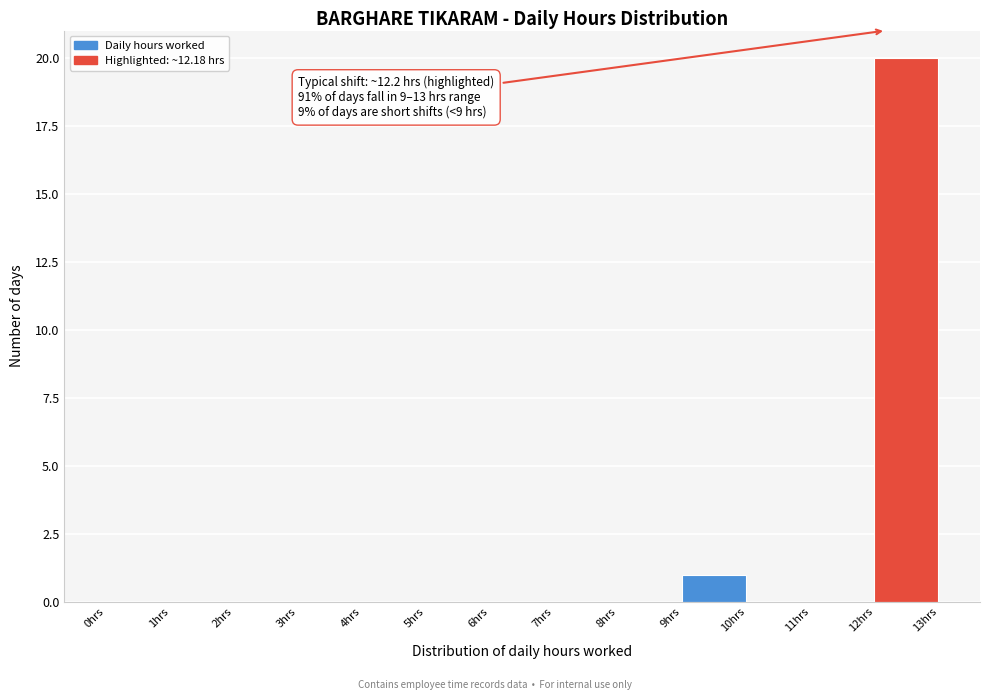

Over which range of the x-axis is the bar tallest?

12 to 13